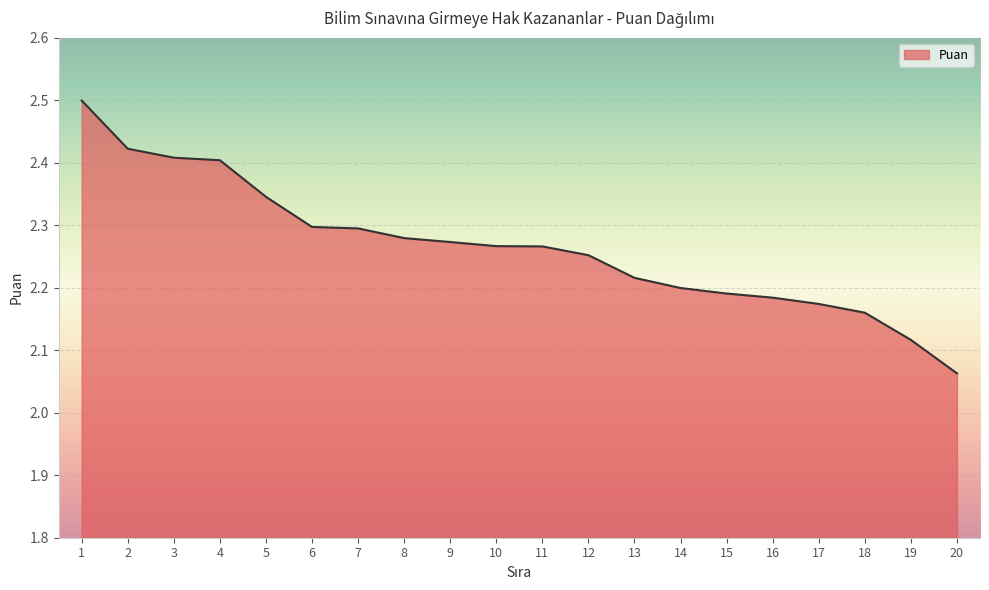

The value at 7 is 2.3. True or false?

True